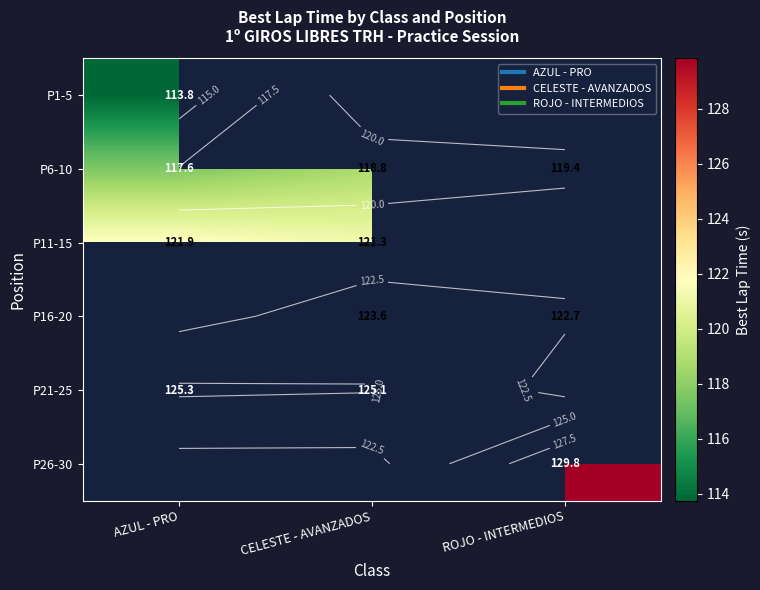

What is the average value of the P6-10 series?

118.6